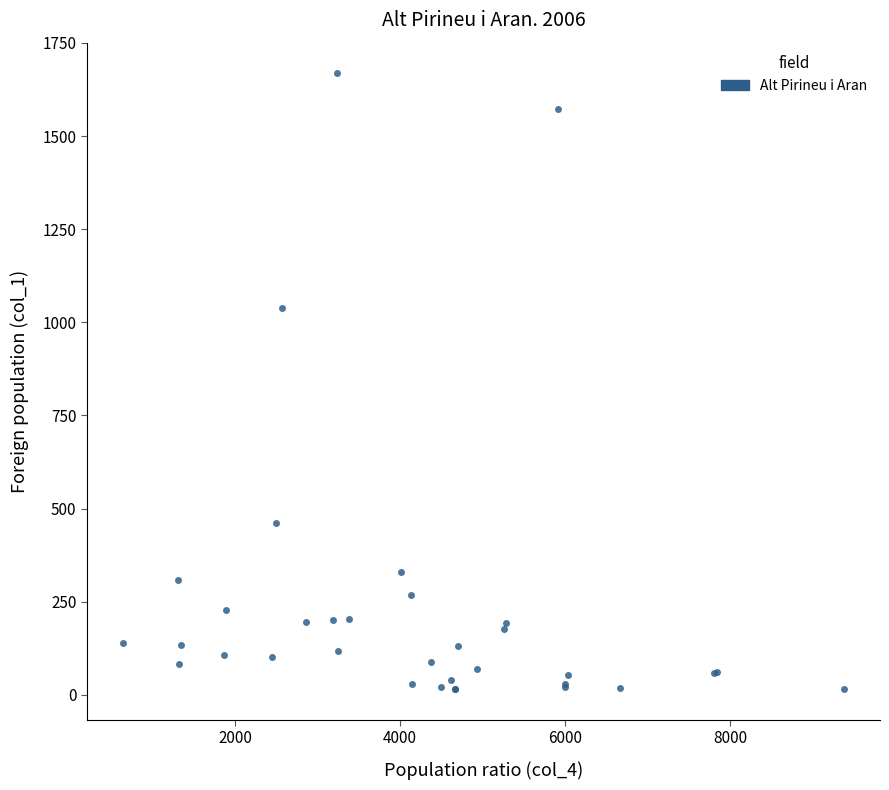

What Y value in the scatter plot is closest to 841?

1039